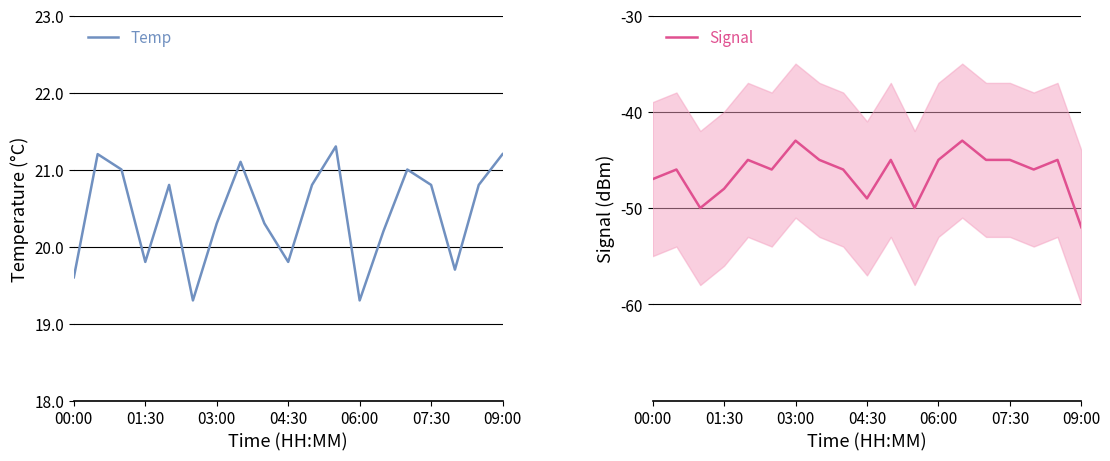

What is the highest value of the Temp series?

21.3